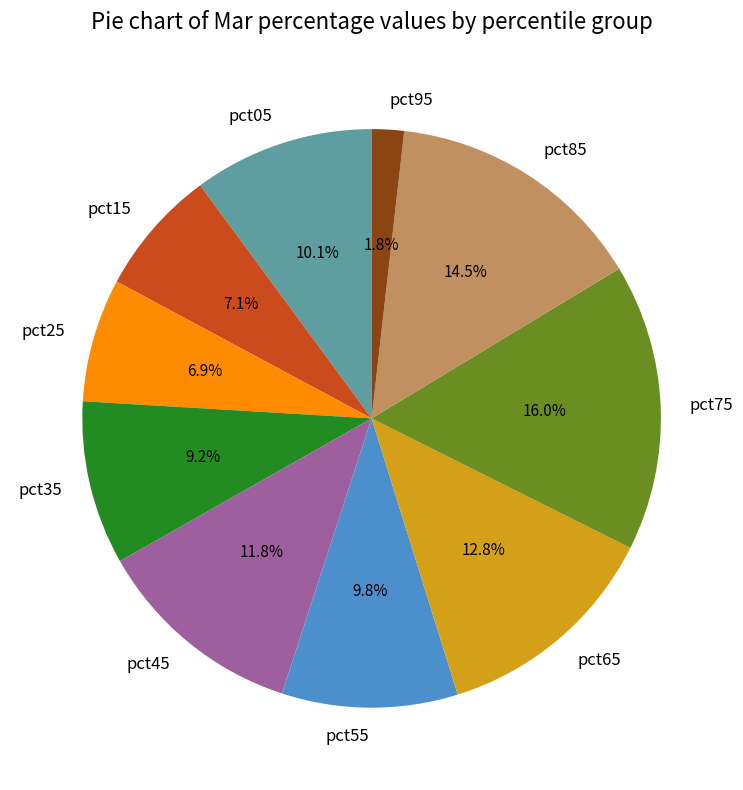

To the nearest percent, what percentage of the pie is pct95?

2%